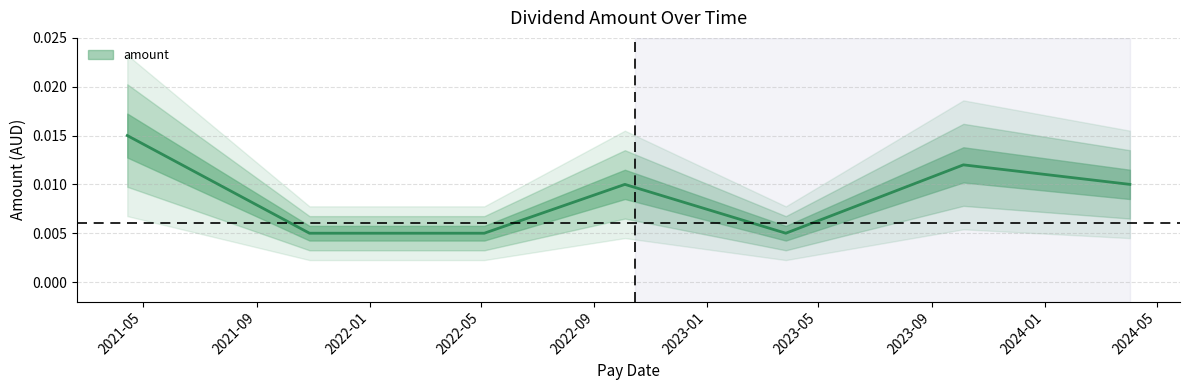

Where is the data nearest to the value 0?

2021-10-28